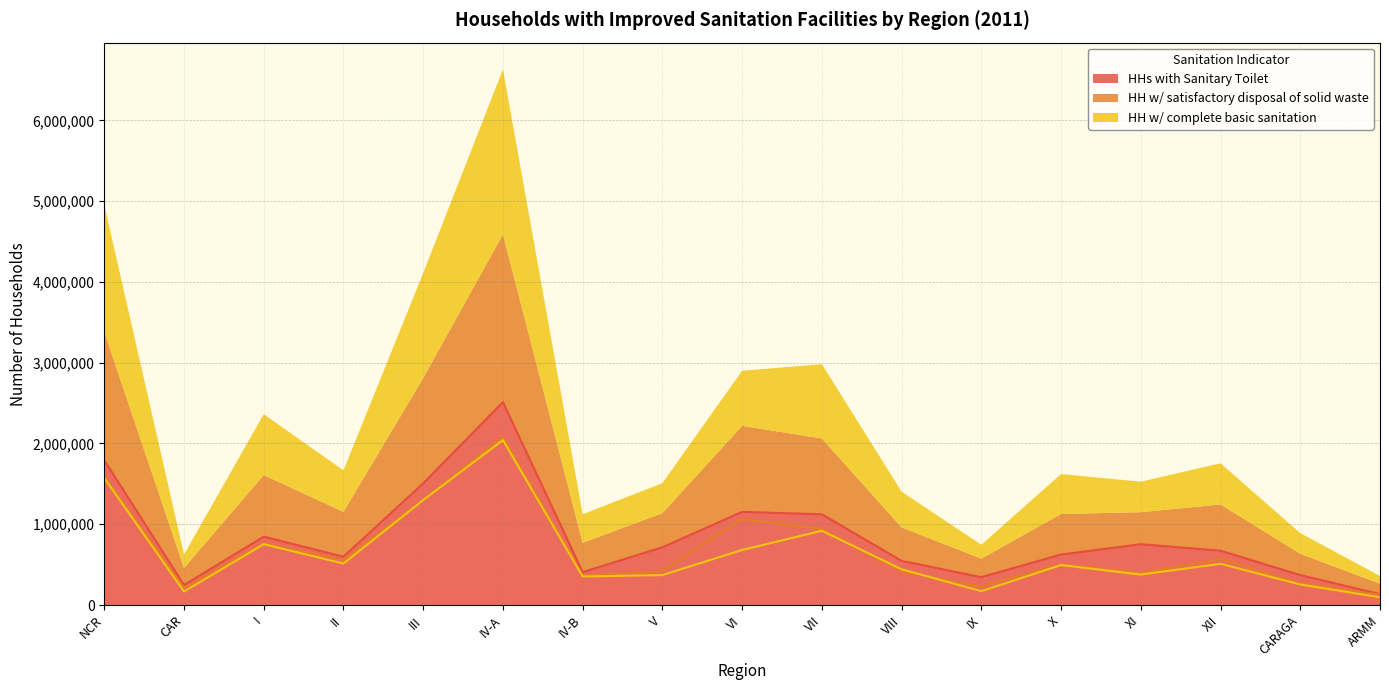

Count the number of data series in this chart.

3